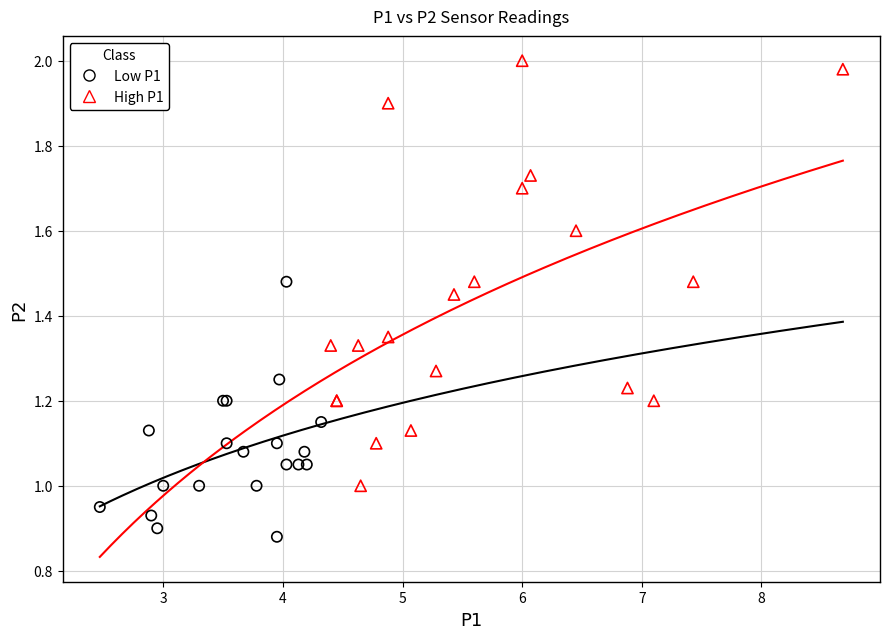

Which series has the largest Y range (max minus min)?

High P1